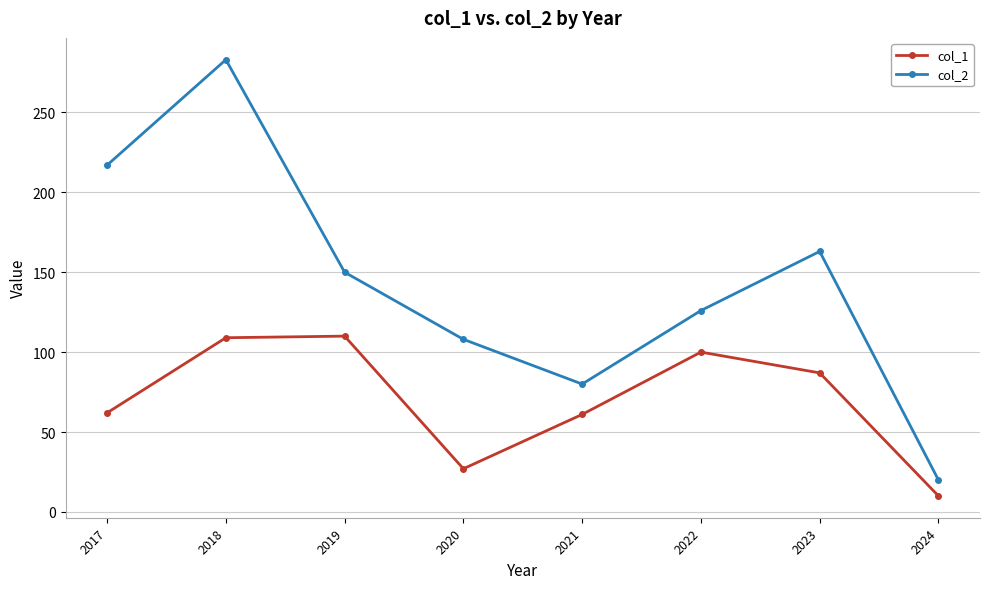

Which category has the lowest value in the col_1 series?

2024